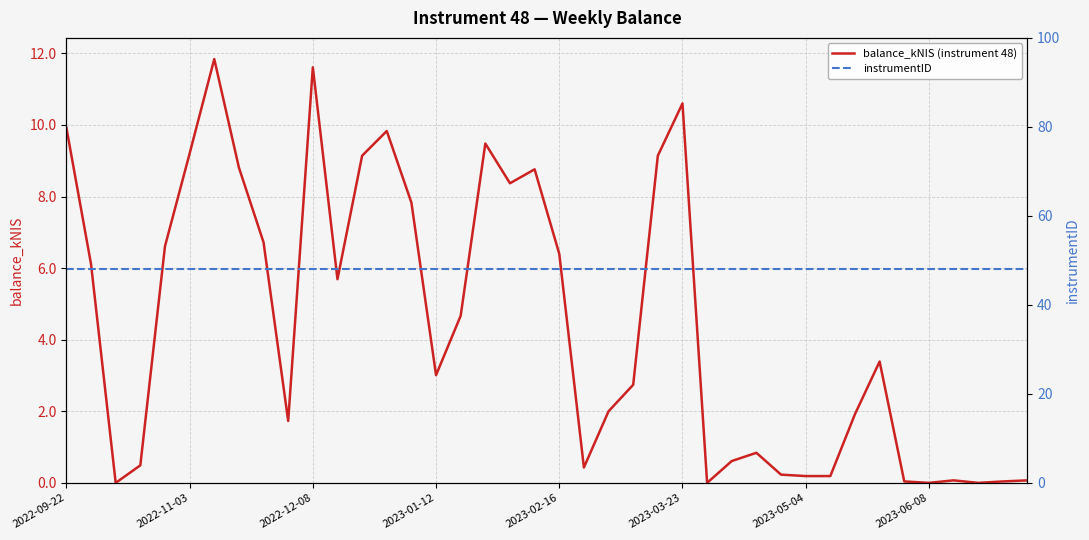

What is the spread (max minus min) of values at 22?

46.0